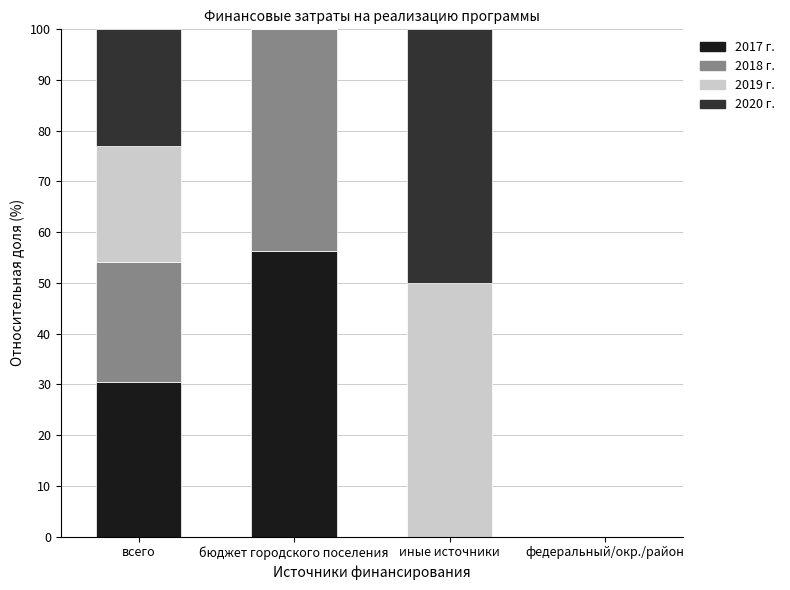

How many series are shown in this chart?

4